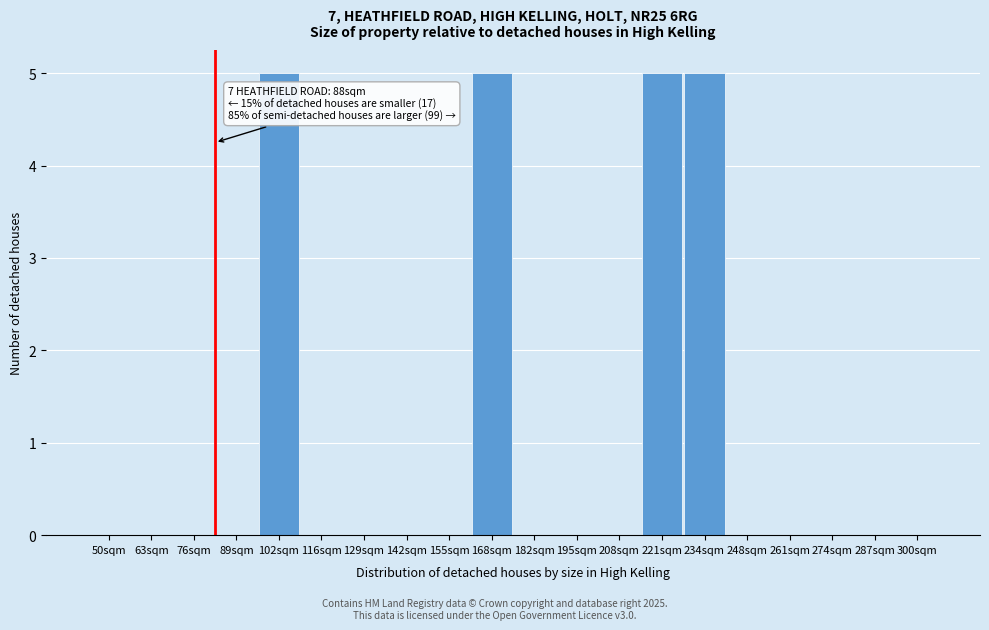

Reading left to right, what are all the values shown in this chart?

50sqm=0	63sqm=0	76sqm=0	89sqm=0	102sqm=5	116sqm=0	129sqm=0	142sqm=0	155sqm=0	168sqm=5	182sqm=0	195sqm=0	208sqm=0	221sqm=5	234sqm=5	248sqm=0	261sqm=0	274sqm=0	287sqm=0	300sqm=0